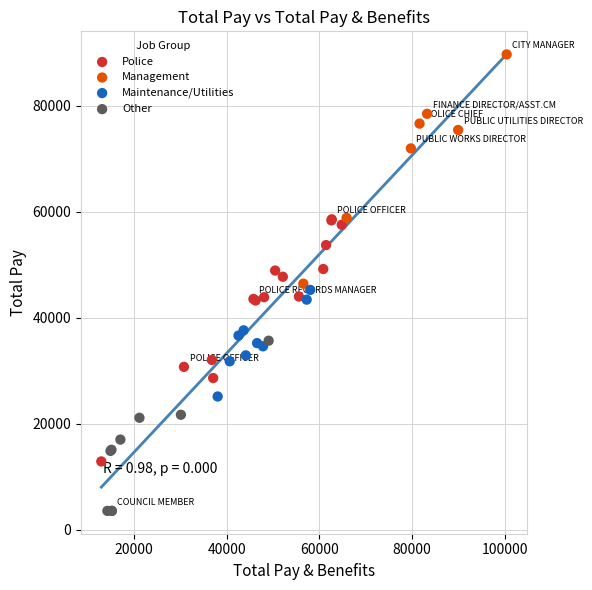

Which series has the widest spread of Y values?

Police